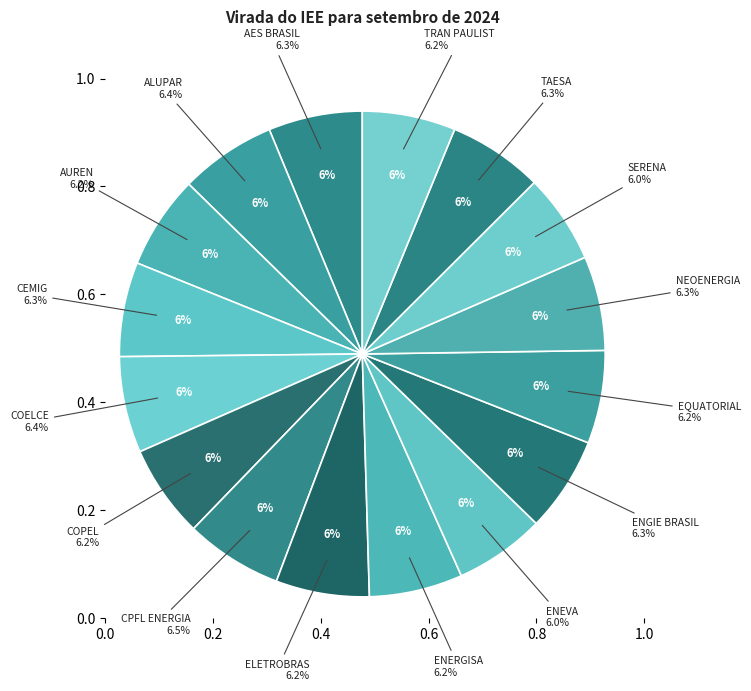

To the nearest percent, what is the combined percentage of ALUPAR and SERENA?

12%